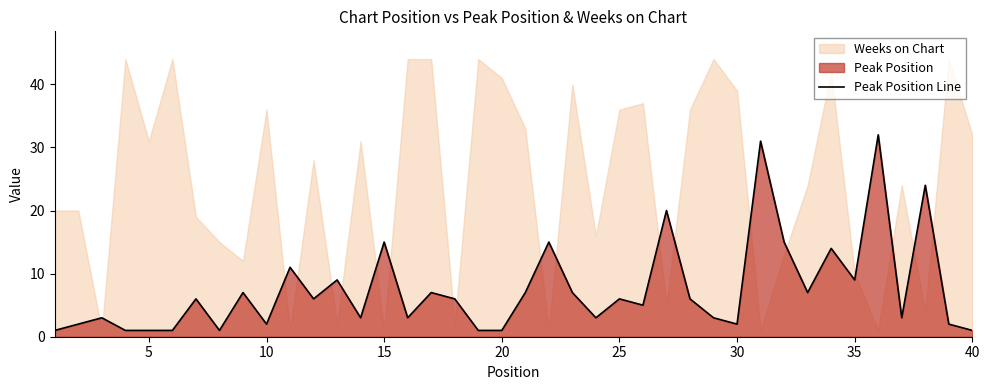

Does the chart display data point markers on the line(s)?

No